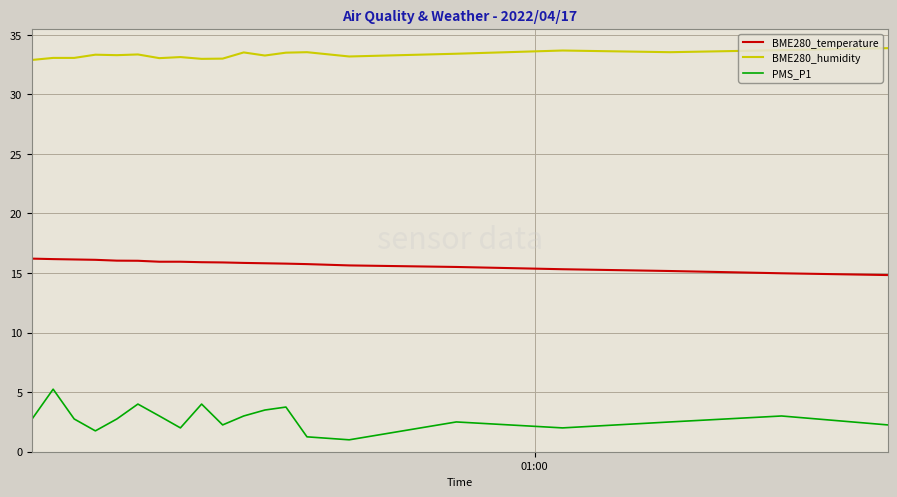

True or false: PMS_P1 has more than 2 points higher than both neighbors.

True